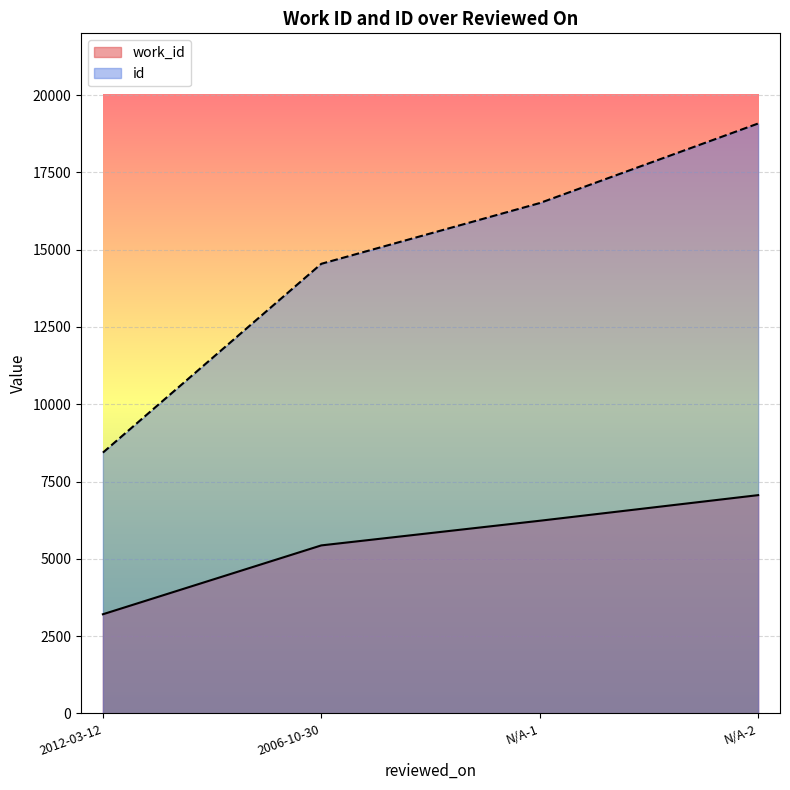

What are all the series names shown in the legend?

work_id, id